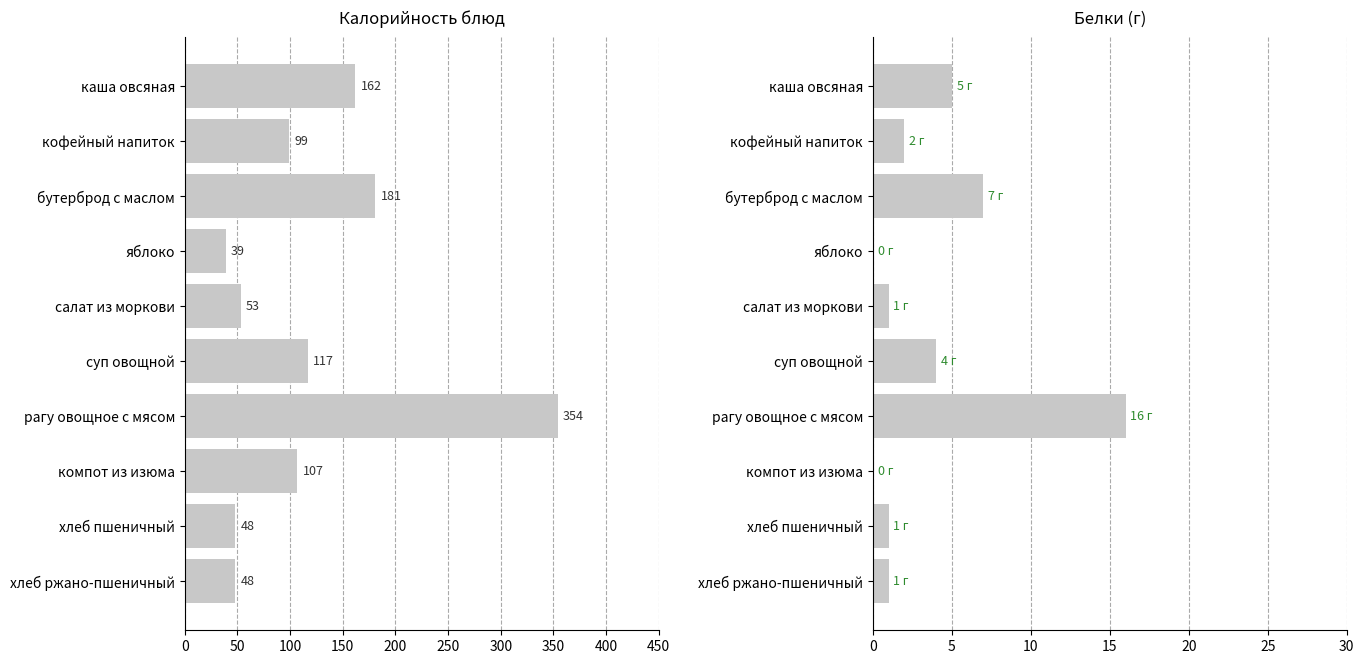

How many data points in Белки are above 2?

4